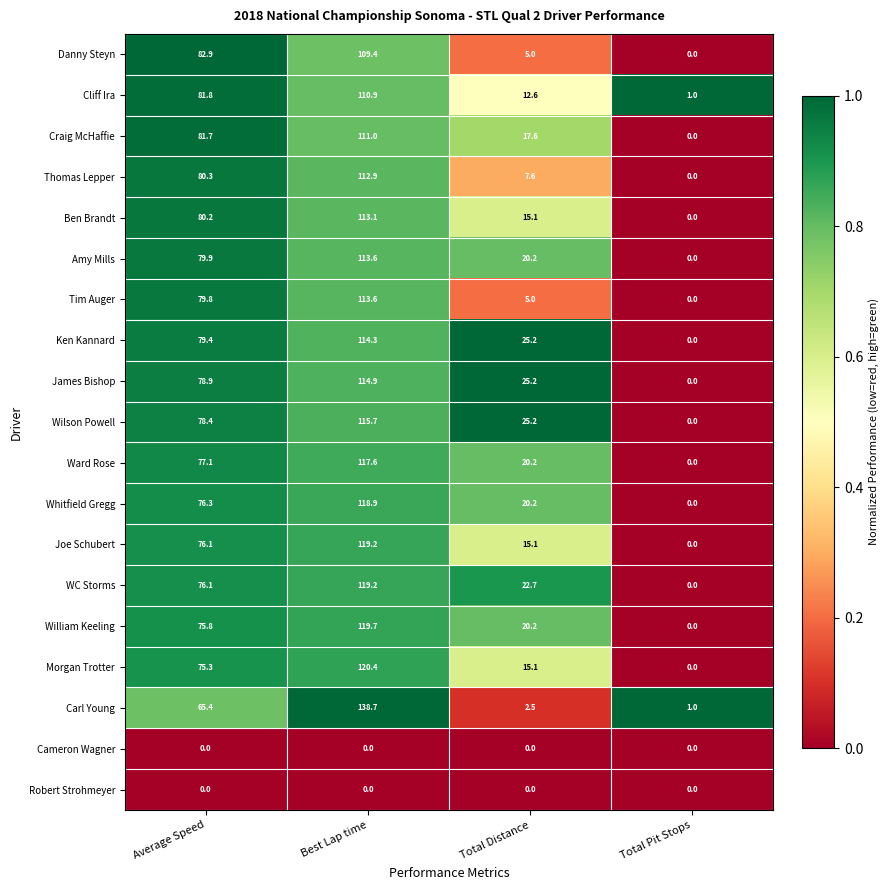

At which category is the sum across all series the highest?

Best Lap time